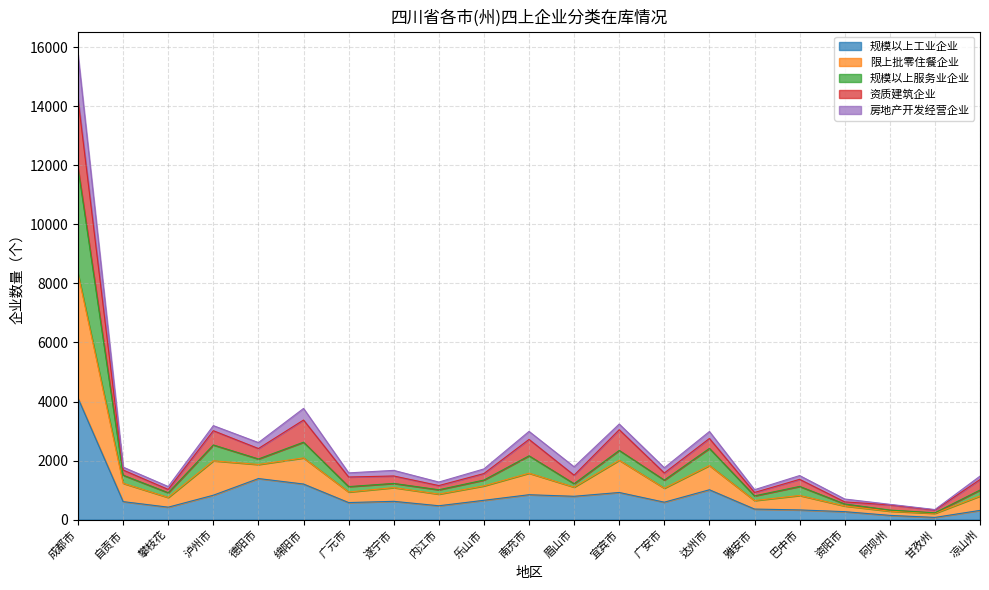

What is the highest value of the 规模以上工业企业 series?

4110